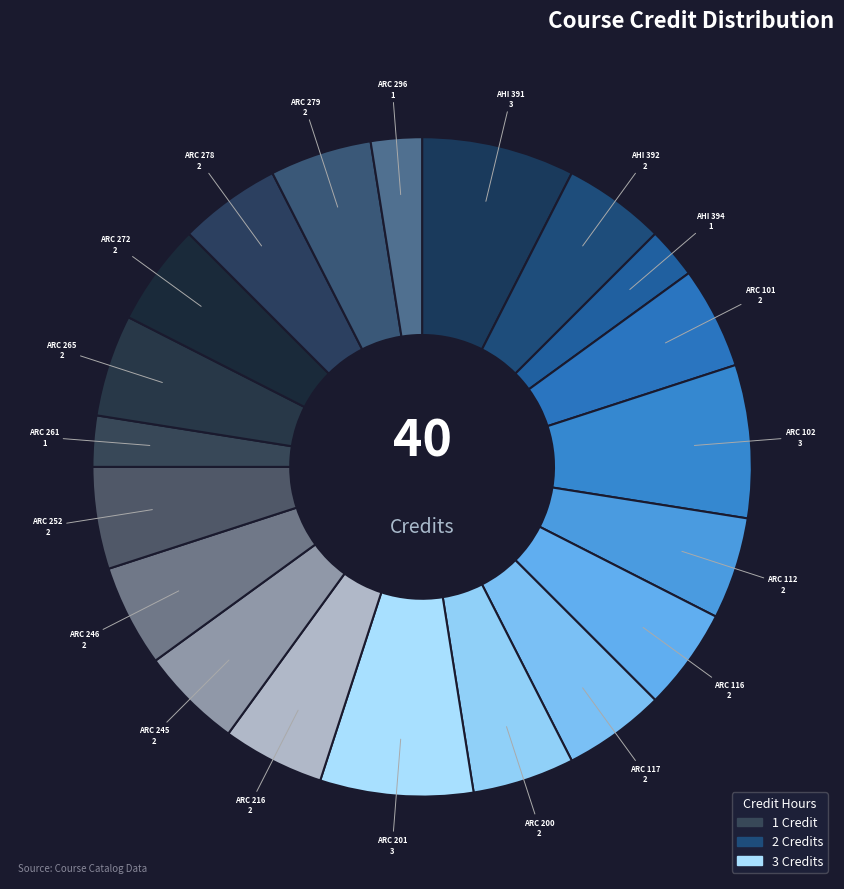

To the nearest percent, what is the average slice percentage?

5%